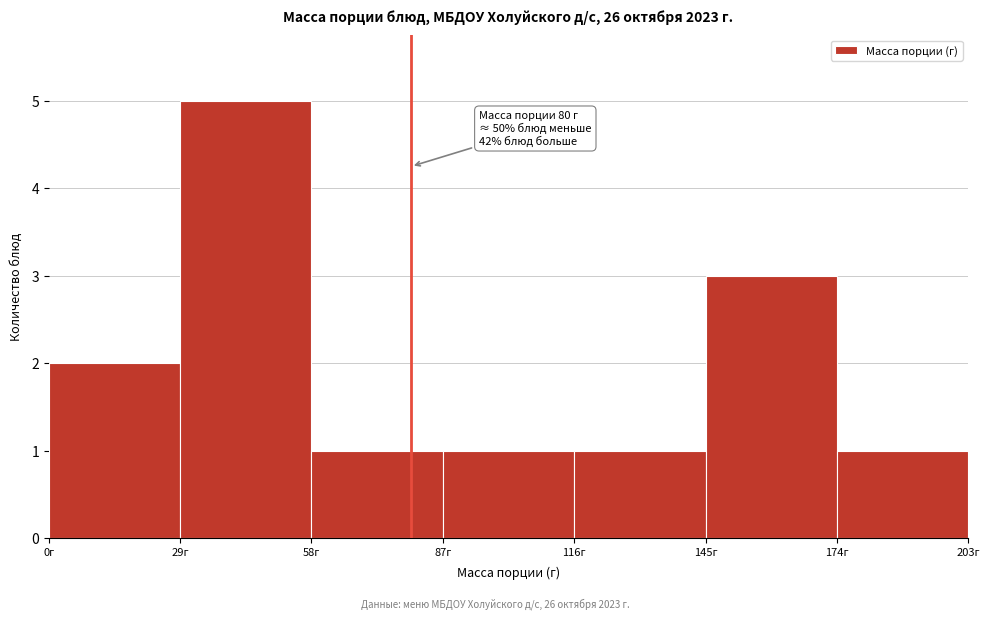

Over which range of the x-axis is the bar tallest?

29 to 58